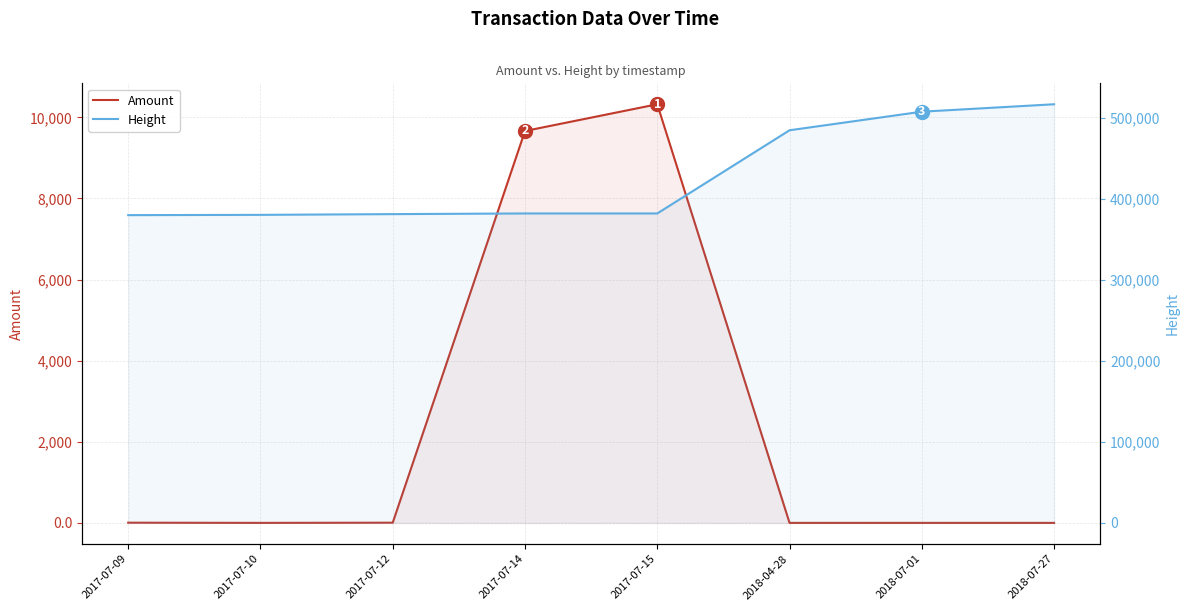

What value does the Height series have at 2018-07-01?

507459.0